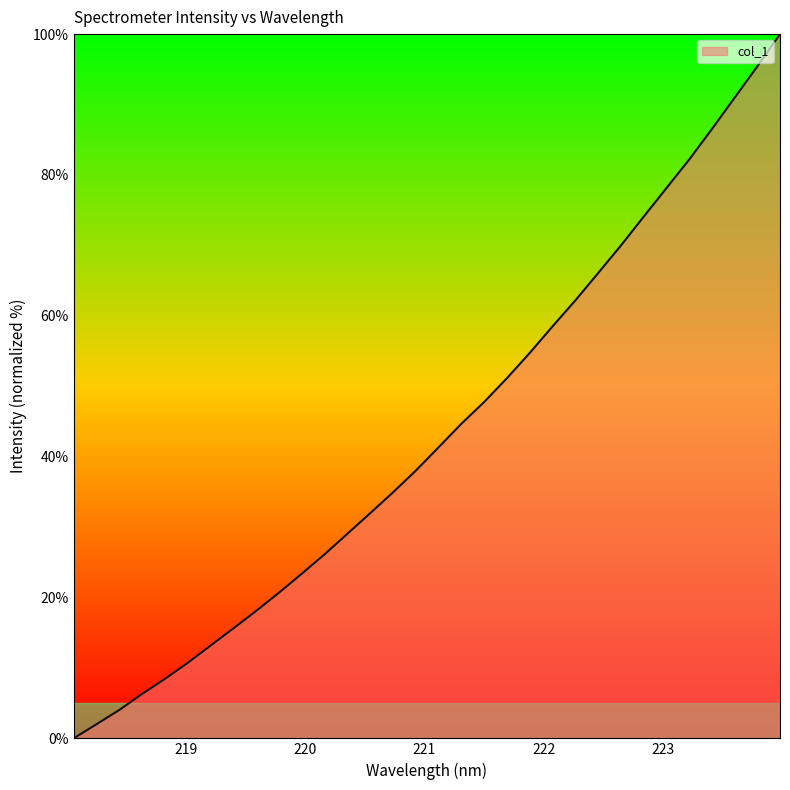

What is the greatest value displayed?

100.0